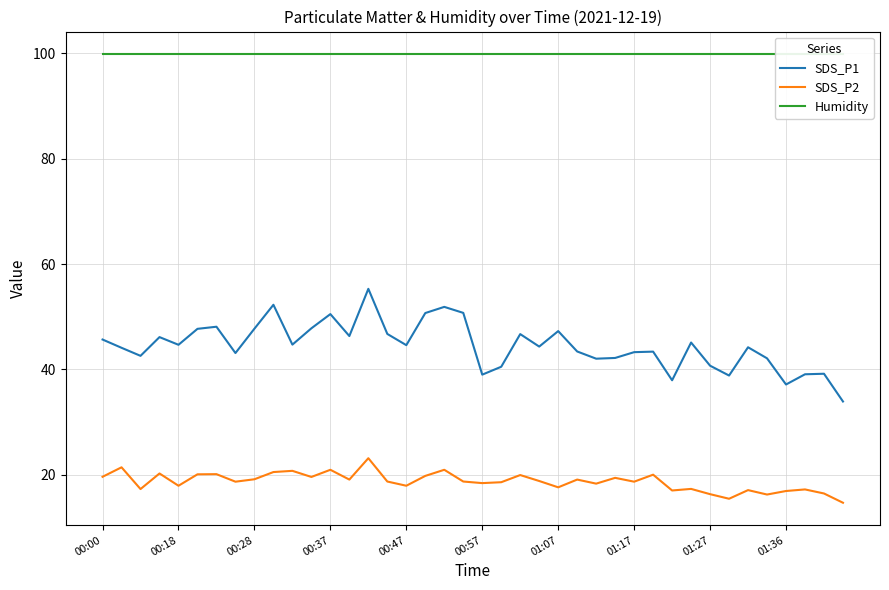

What is the greatest value displayed?

99.9